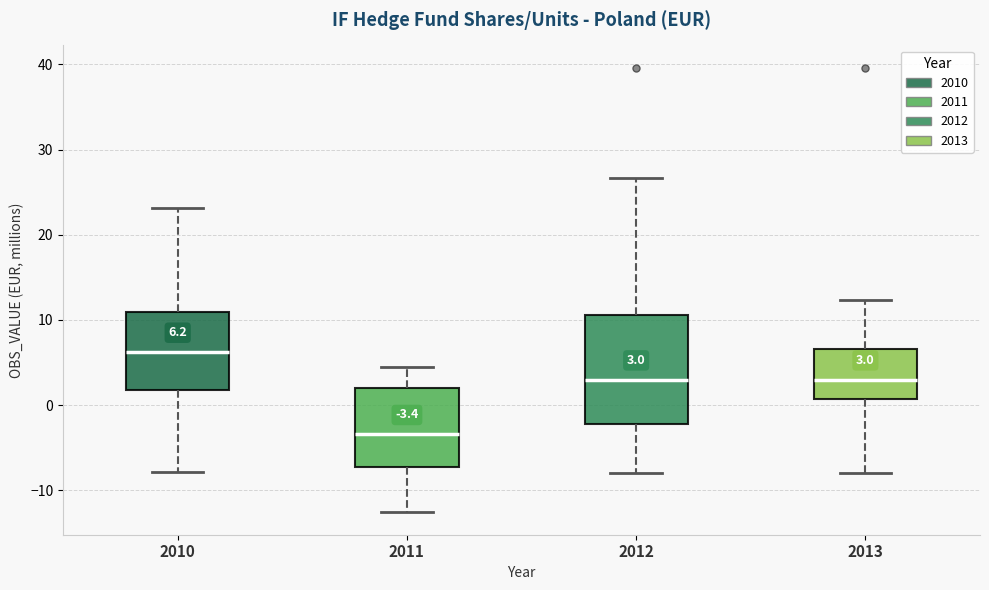

Which box's median line is the highest?

2010